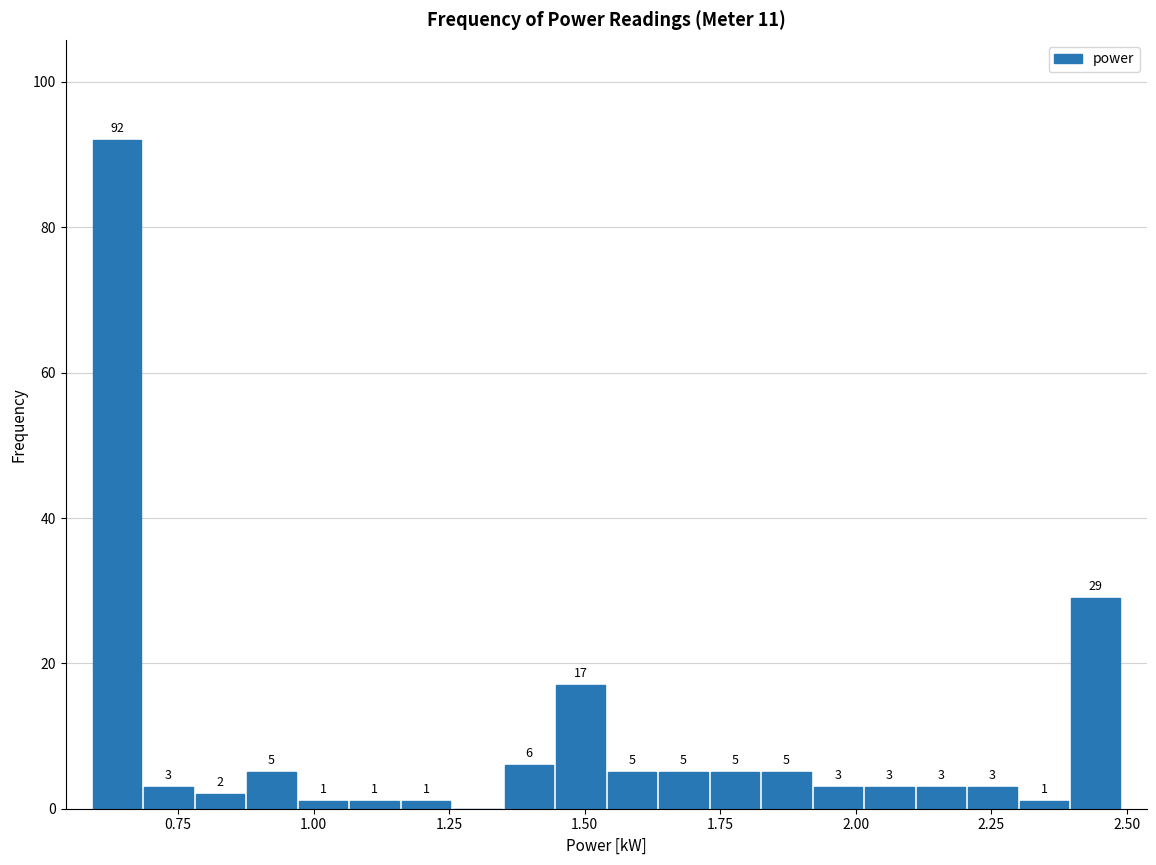

Around what value on the x-axis is the tallest bar? Give the approximate position of its centre, as read against the axis.

0.65